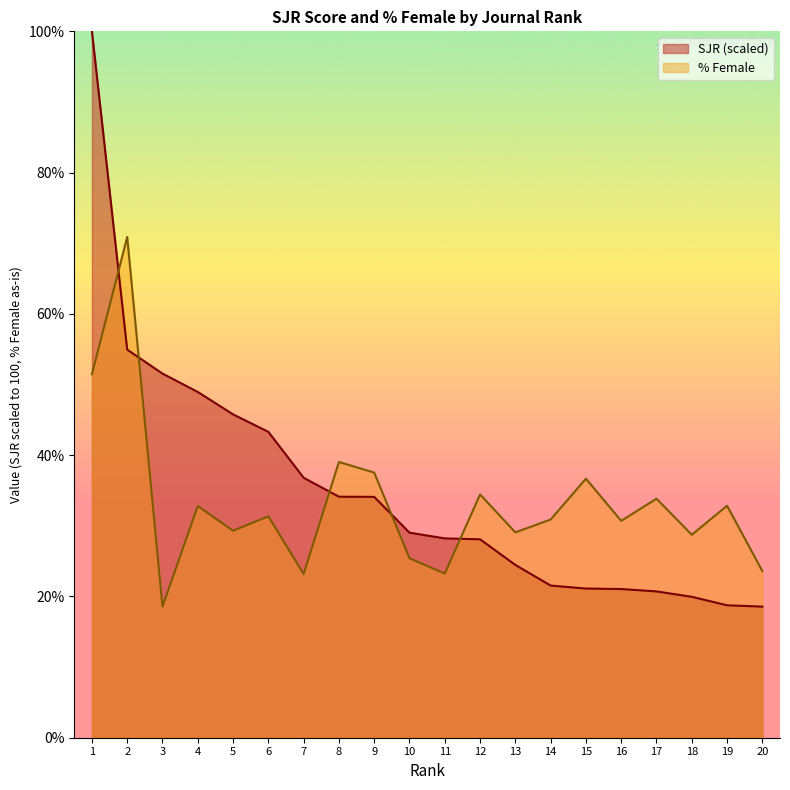

Is the value of SJR at 3 greater than the value of %Female at 17?

Yes